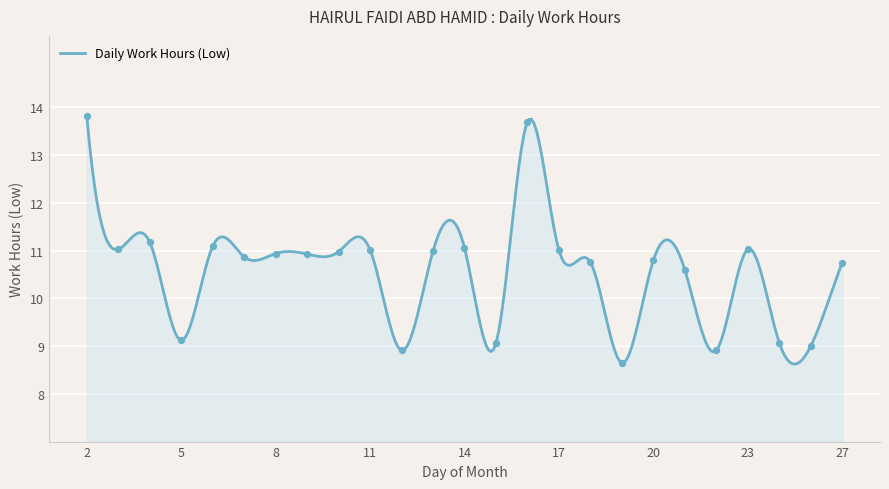

Between 8 and 2, which is larger?

2